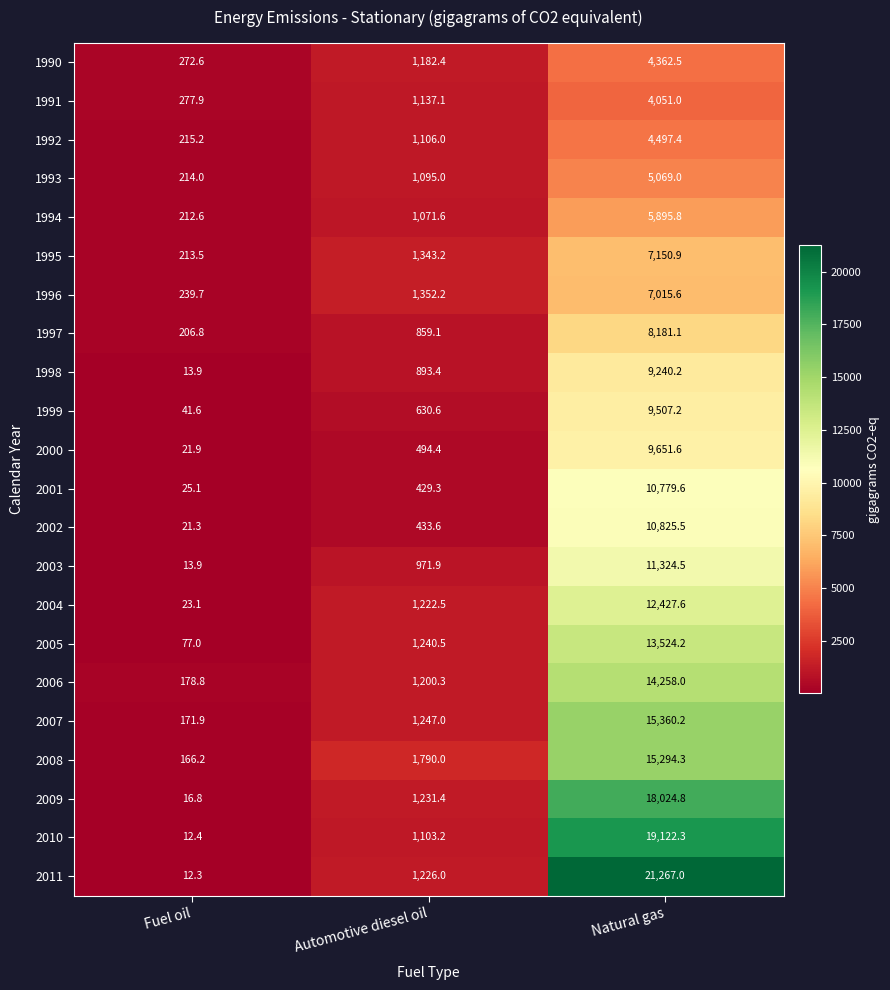

What is the highest value of the 1990 series?

4362.5